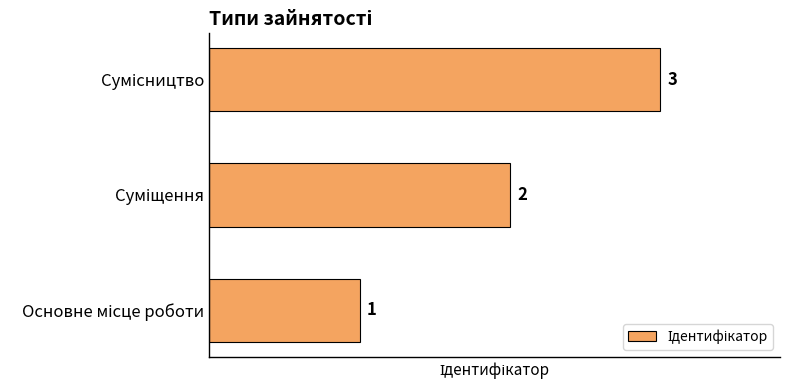

How many distinct data groups are displayed?

1